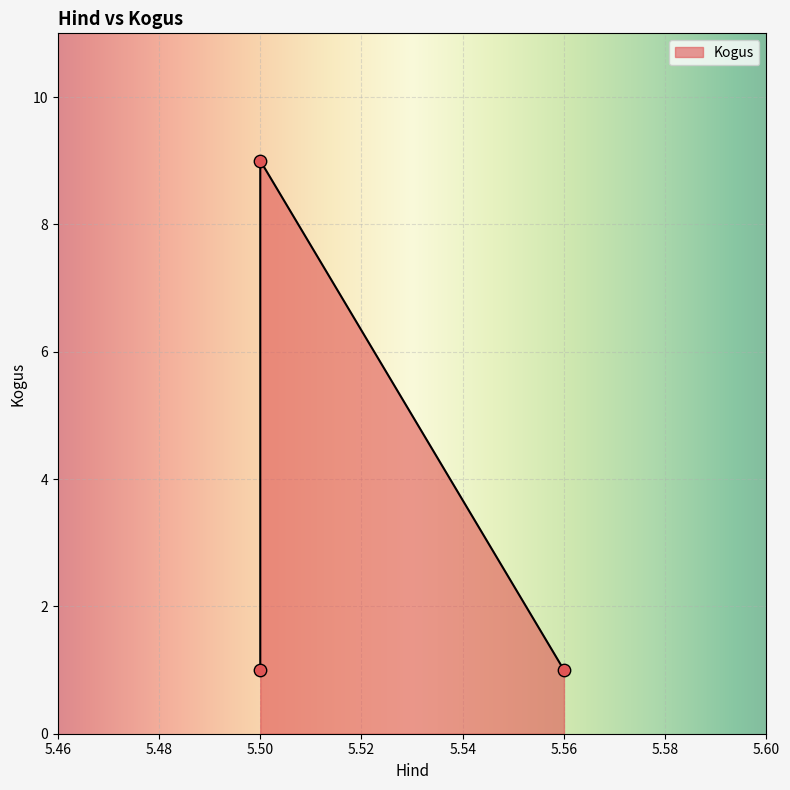

Which has a higher value, 5.56 or 5.5?

5.56